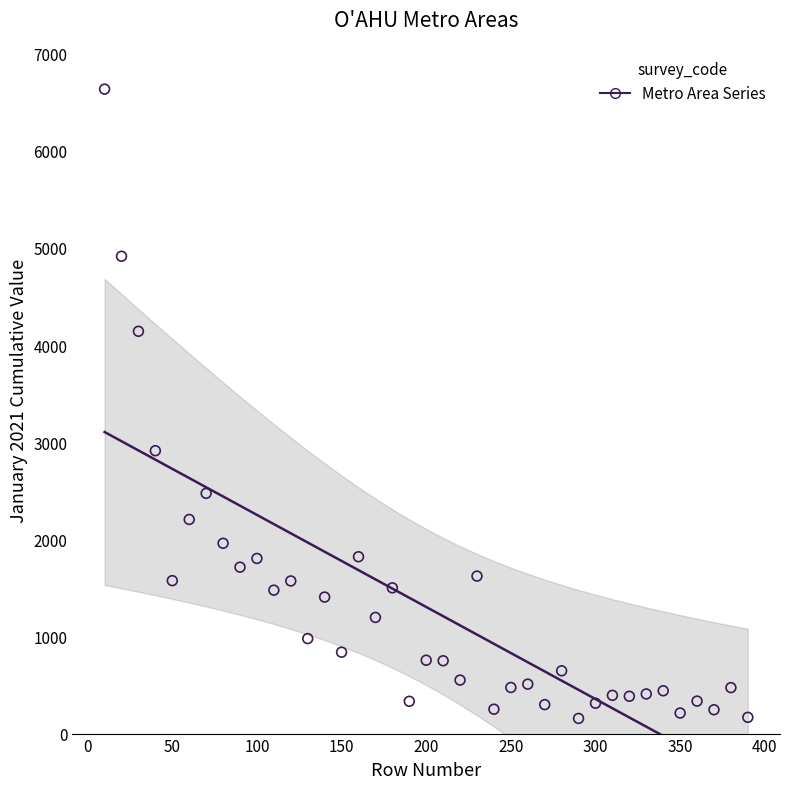

What is the range of X values (max minus min)?

380.0